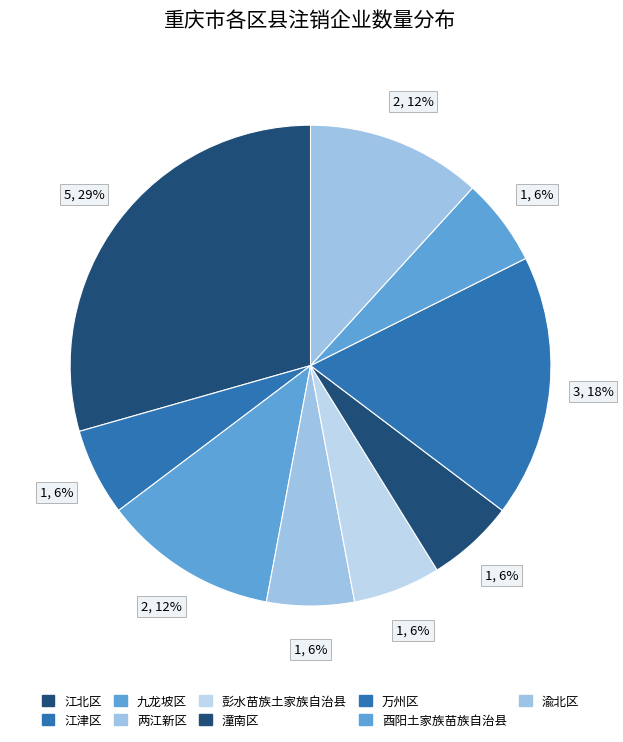

The 万州区 slice represents 18% of the pie. True or false?

True